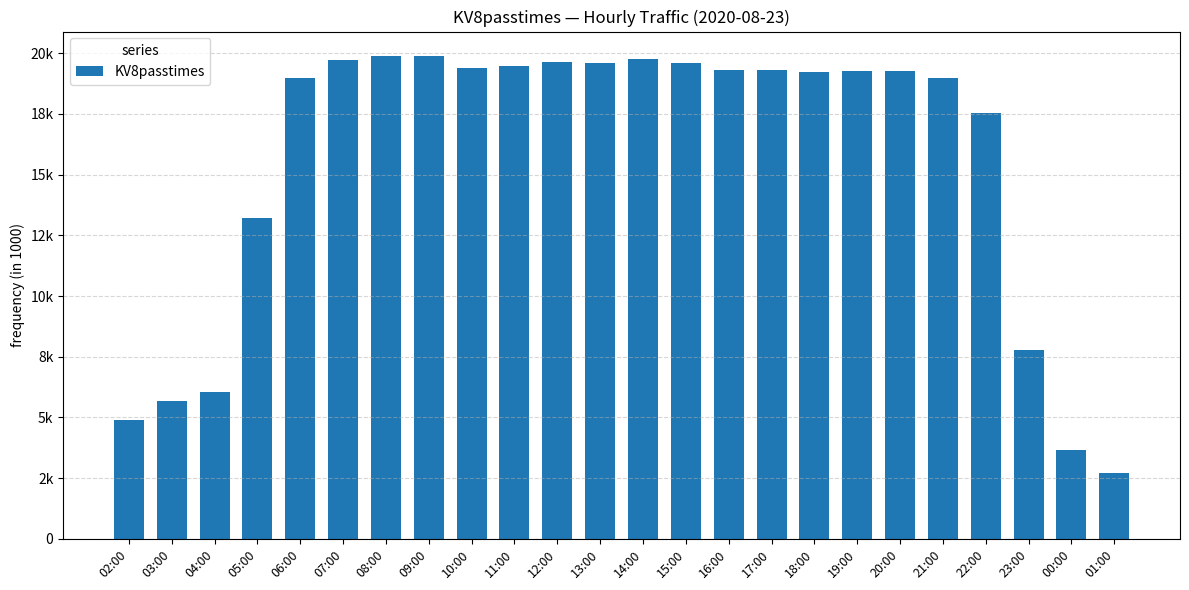

What is the smallest value displayed?

2723